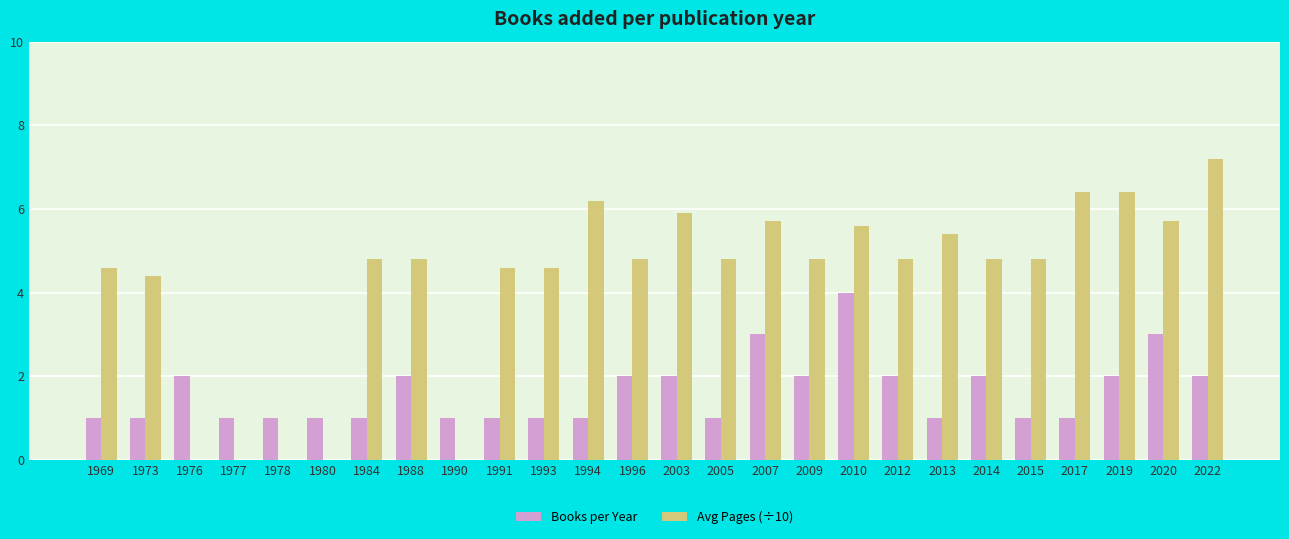

What is the approximate value of Books per Year at 1977?

1.0